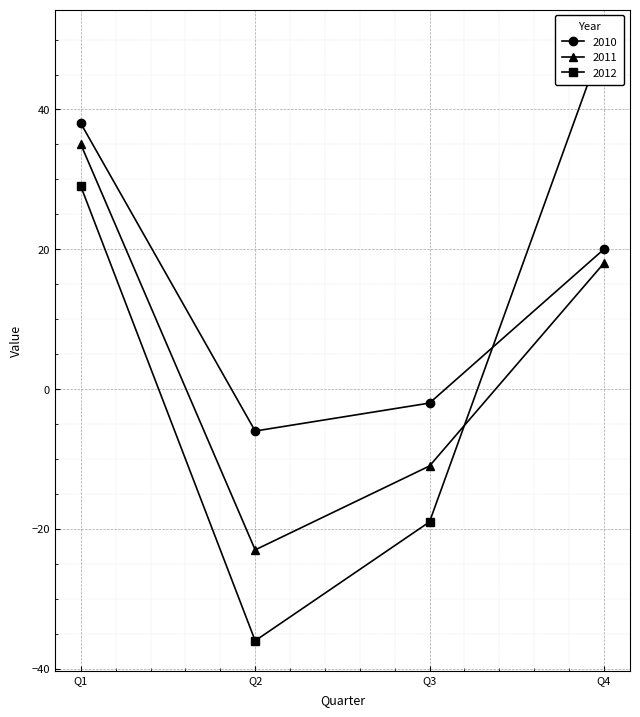

Reading left to right, extract all data points from this chart.

2010: Q1=38	Q2=-6	Q3=-2	Q4=20
2011: Q1=35	Q2=-23	Q3=-11	Q4=18
2012: Q1=29	Q2=-36	Q3=-19	Q4=50